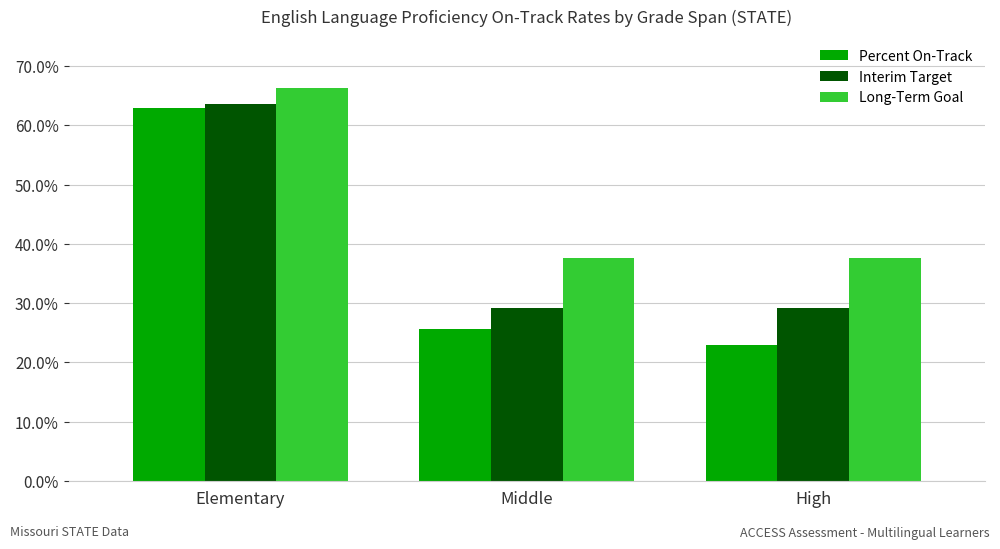

Does the chart contain any negative values?

No